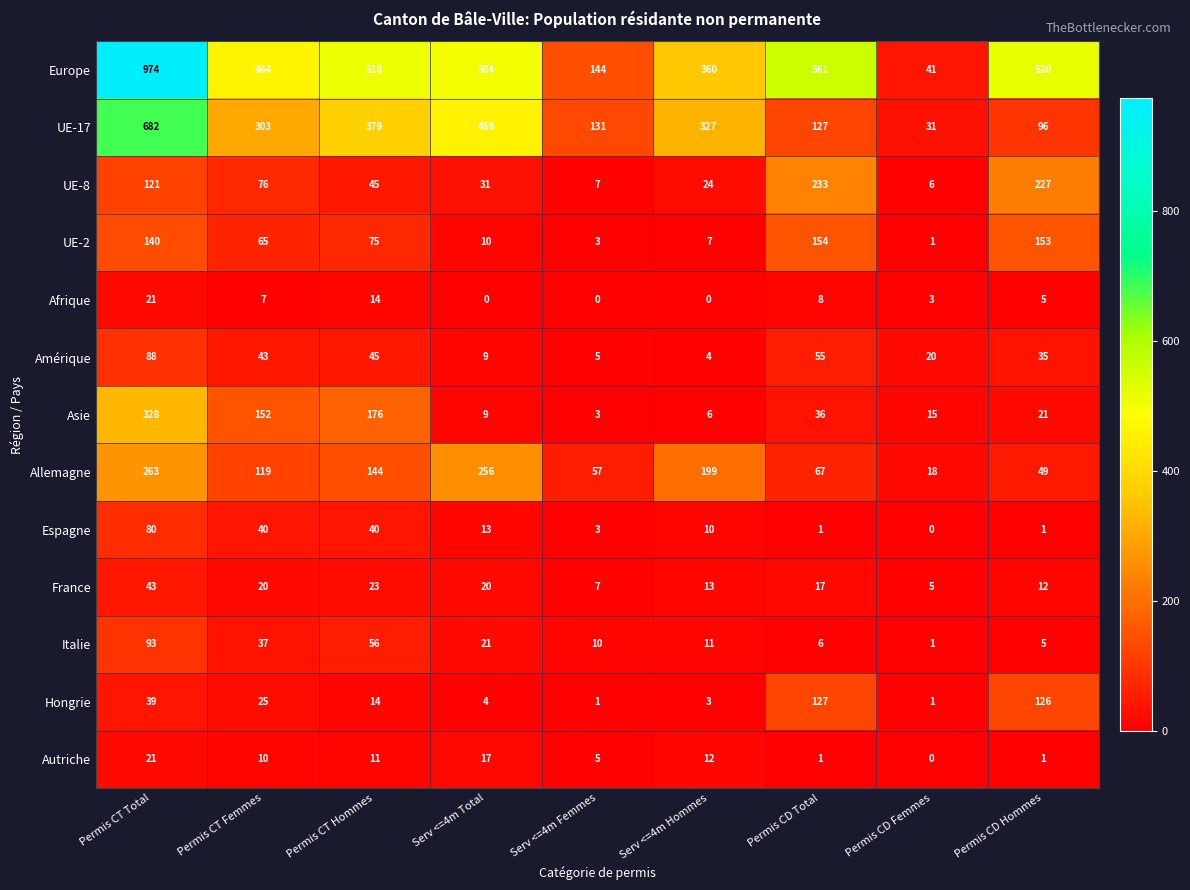

The value of France at Permis CD Total is 30. True or false?

False